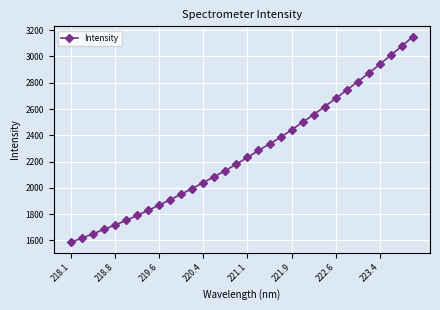

What is the value of the 5th point from the left?

1717.3